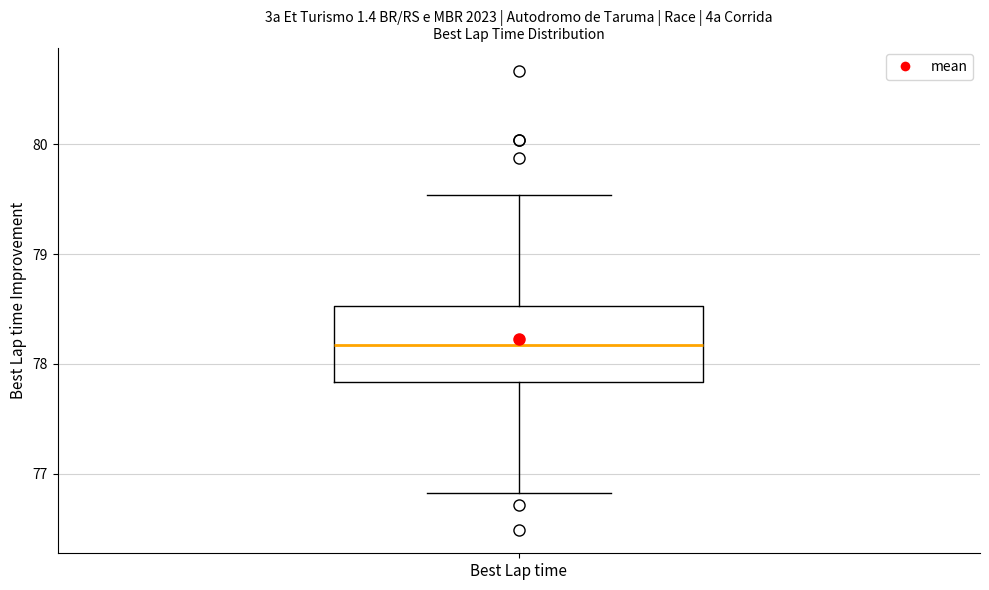

Read this box plot against the y-axis: the position of the median line, the range covered by the box, and the ends of both whiskers. The values are not printed on the chart, so give them approximately, as read against the axis.

median 78.2, box 77.8 to 78.5, whiskers 76.8 to 79.5